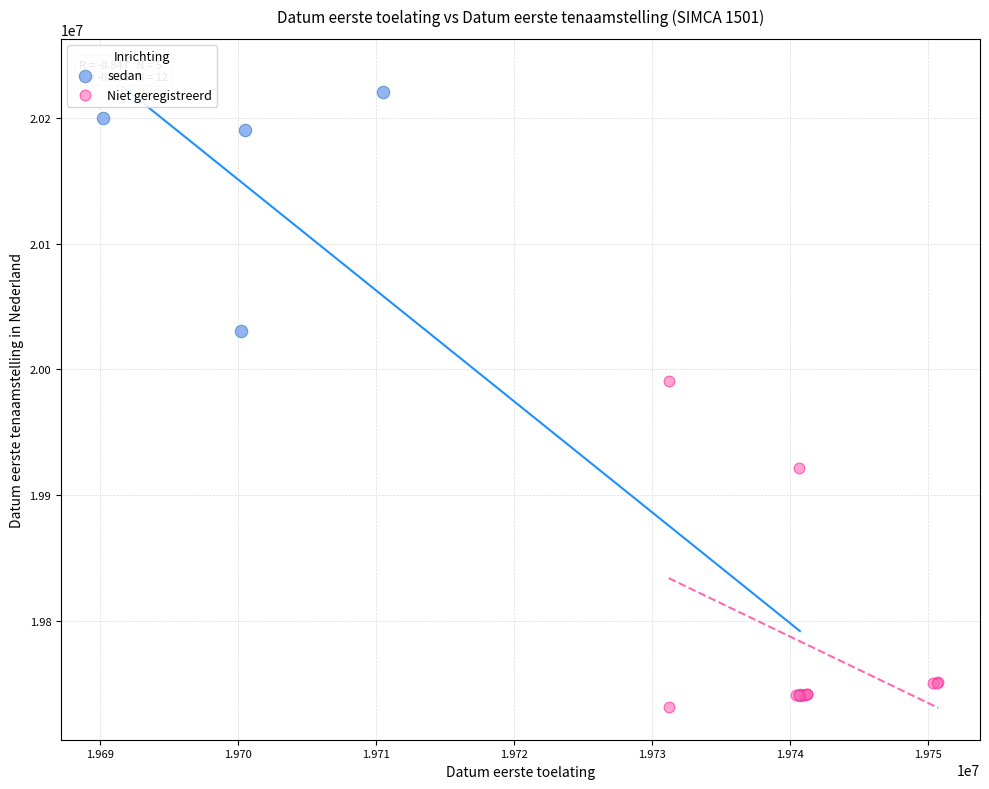

Which series has the largest Y range (max minus min)?

sedan